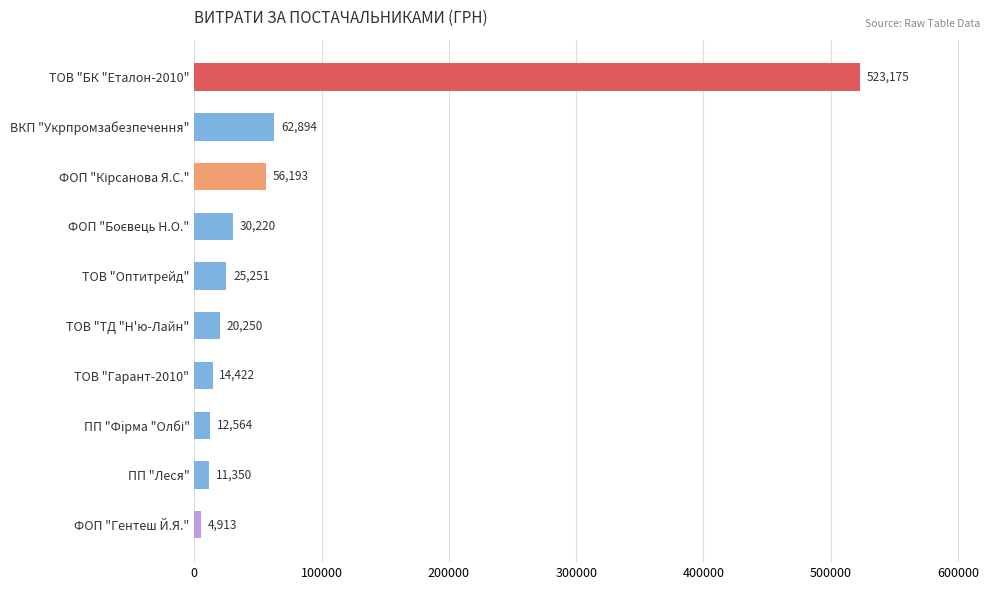

Approximately how many times larger is the value at ТОВ "ТД "Н'ю-Лайн" compared to ТОВ "Оптитрейд"?

0.8